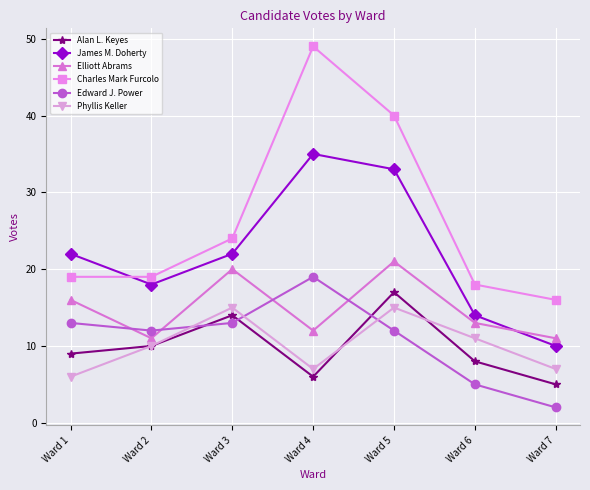

What are all the series names shown in the legend?

Alan L. Keyes, James M. Doherty, Elliott Abrams, Charles Mark Furcolo, Edward J. Power, Phyllis Keller